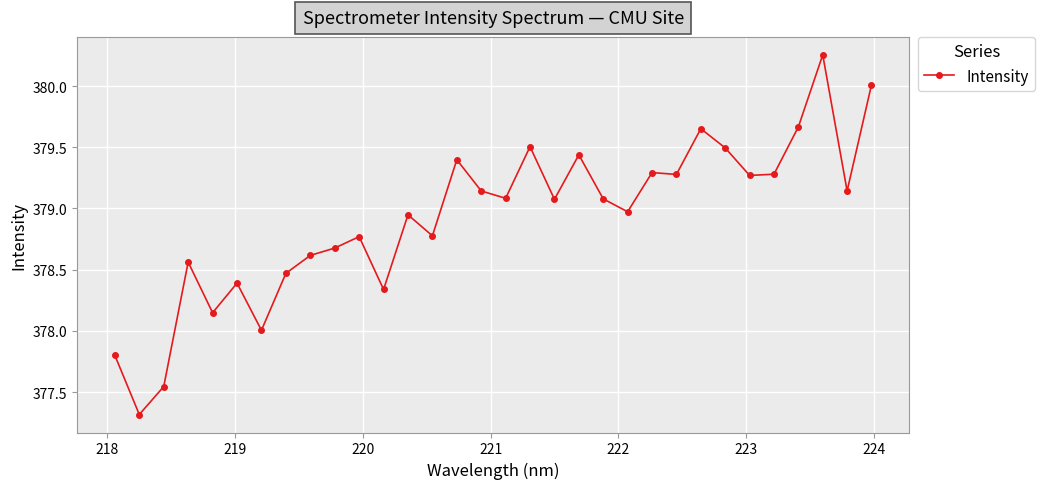

True or false: the data has more than 1 interior local peaks.

True